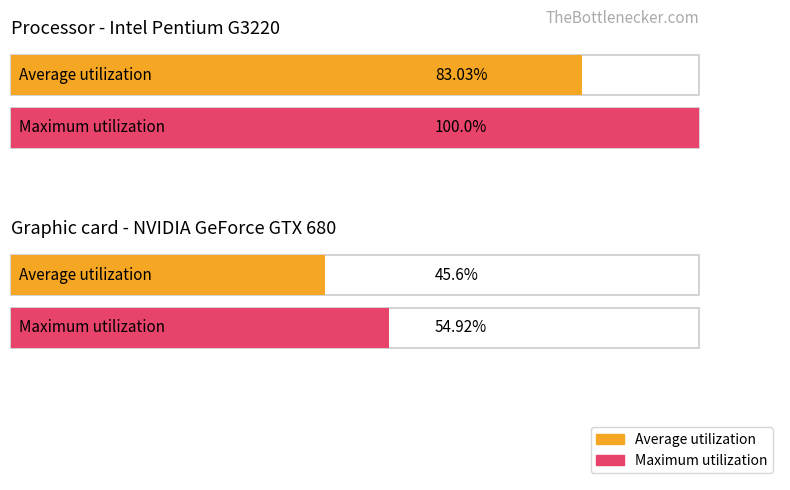

The value of Maximum utilization at 0_総世帯 is 2227. True or false?

False